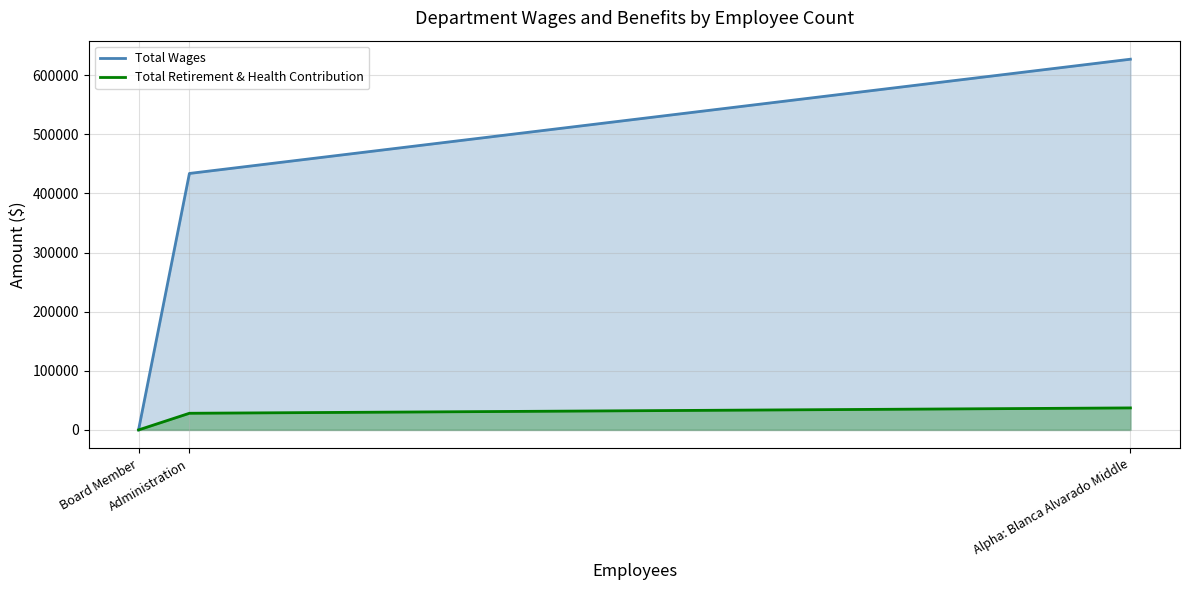

What is the spread (max minus min) of values at Administration?

405676